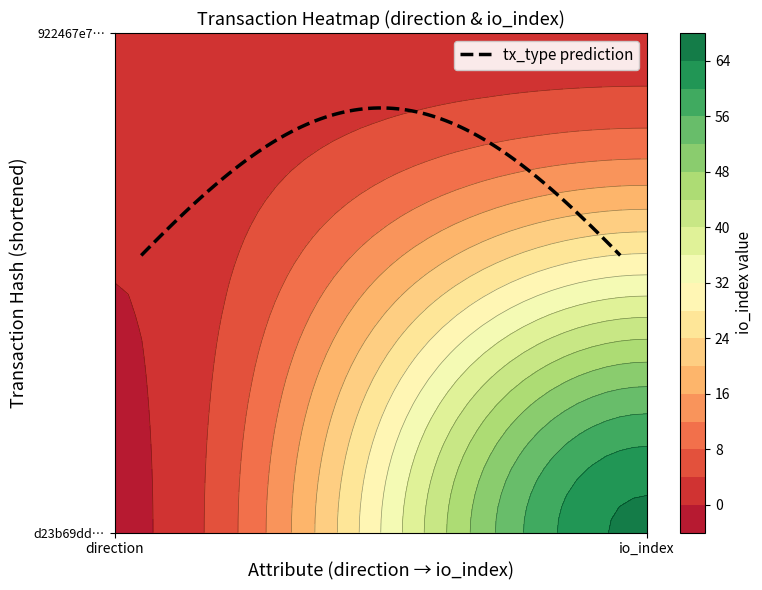

Reading left to right, extract all data points from this chart.

d23b69dda16ee378396e2cc32f8678aa00e6bc4: 0=-1	1=65
922467e7e12d2d5c28311e224c799e8875d4a7a: 0=1	1=2